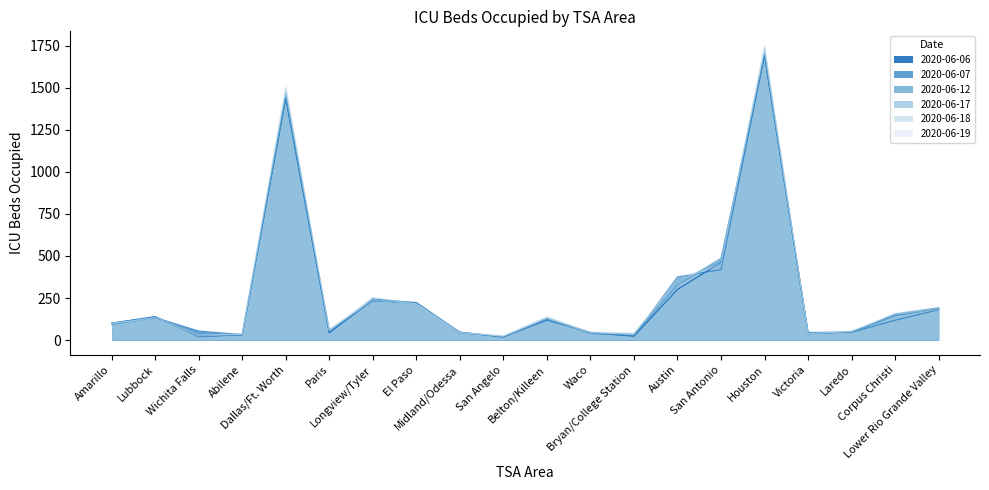

The 2020-06-19 series shows 40 at Victoria. True or false?

True